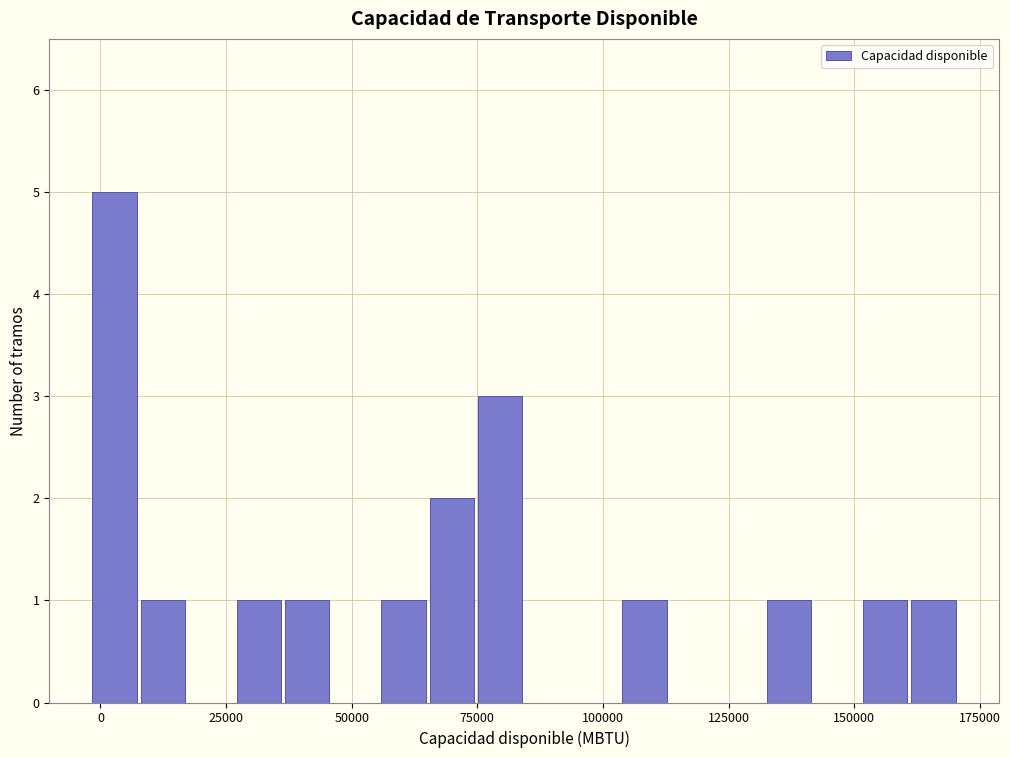

Read against the x-axis, roughly where is the centre of the tallest bar?

5000